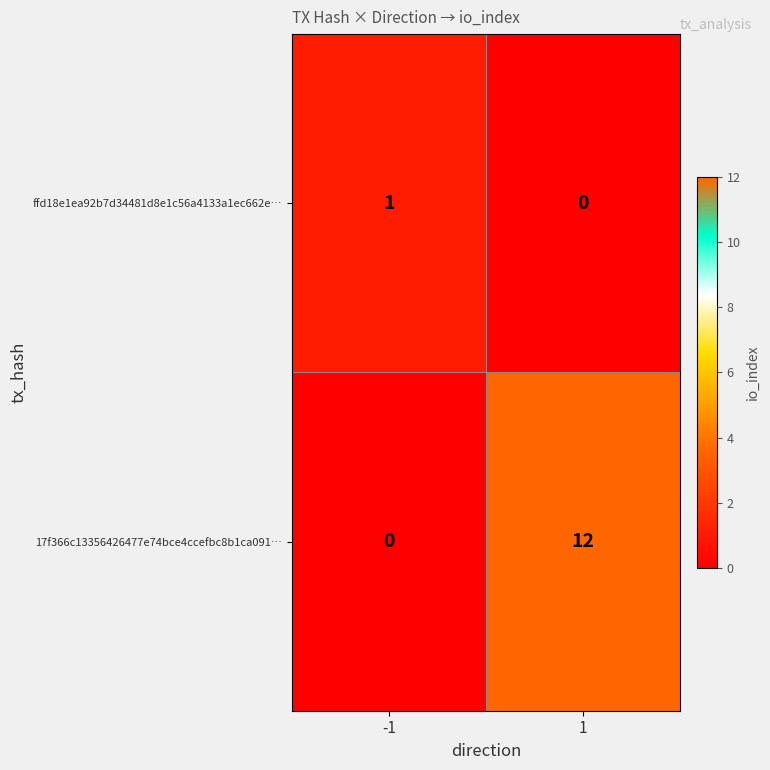

Which series has the widest spread of values?

17f366c13356426477e74bce4ccefbc8b1ca091…